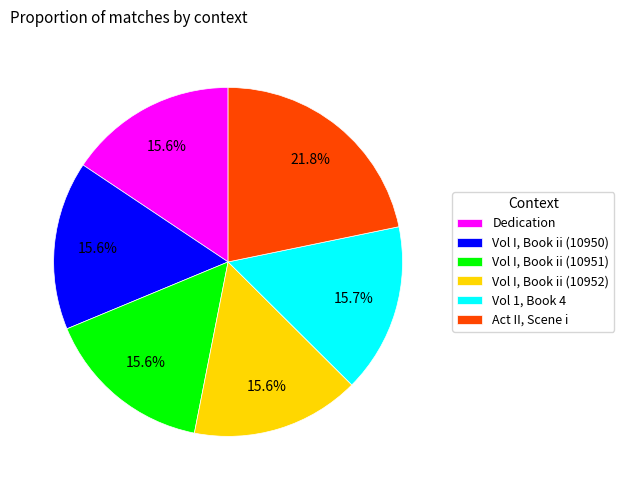

To the nearest percent, what is the difference between the largest and smallest slice percentages?

6%